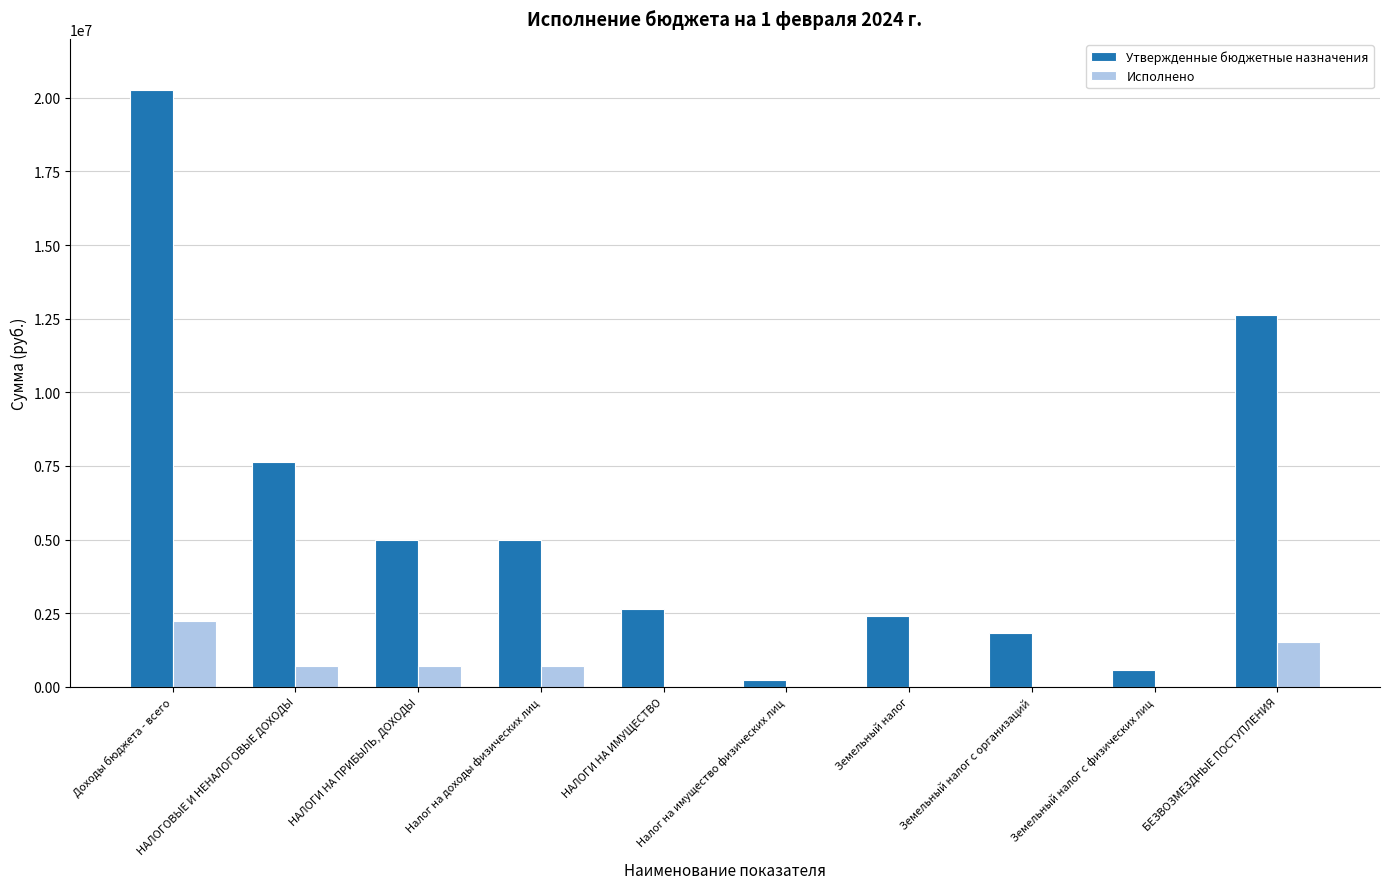

Are the bars grouped side by side (vs. stacked)?

Yes